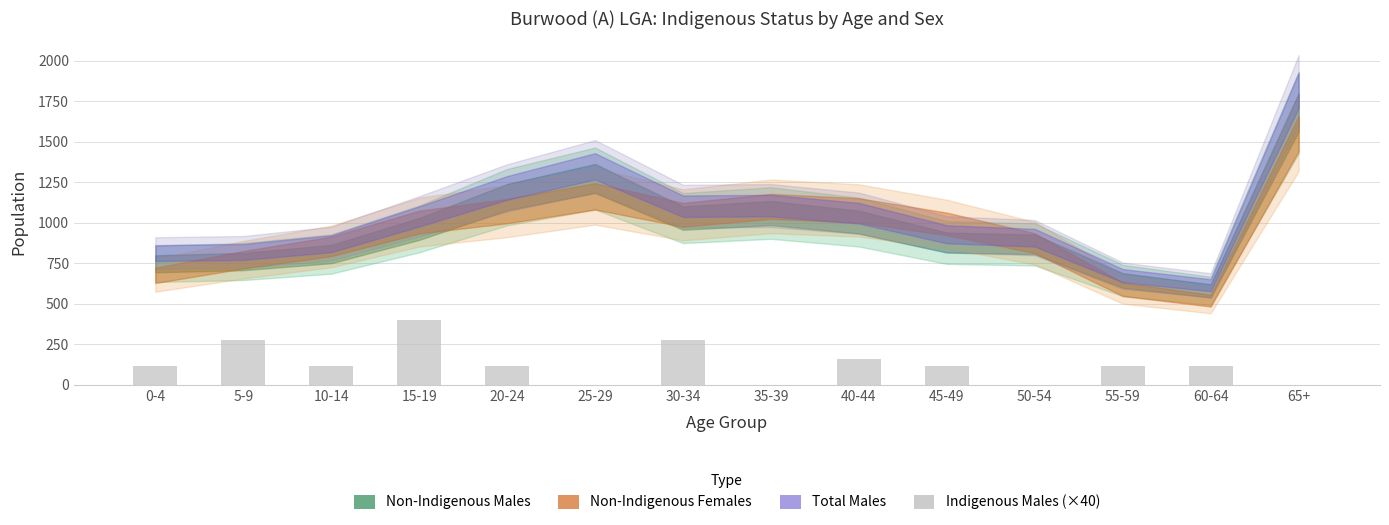

Which has a higher value, 15-19 or 50-54?

15-19